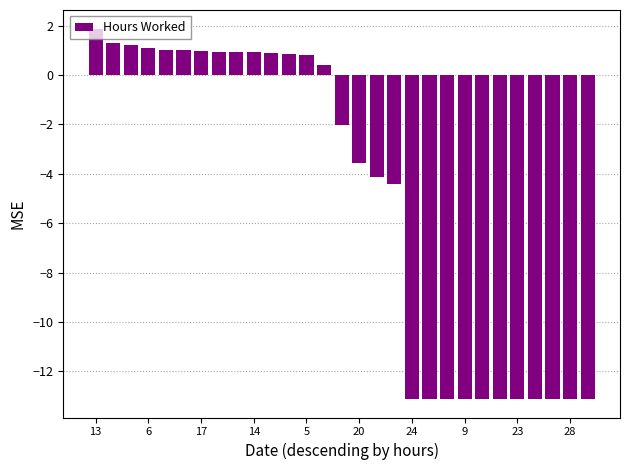

What is the greatest value displayed?

1.9